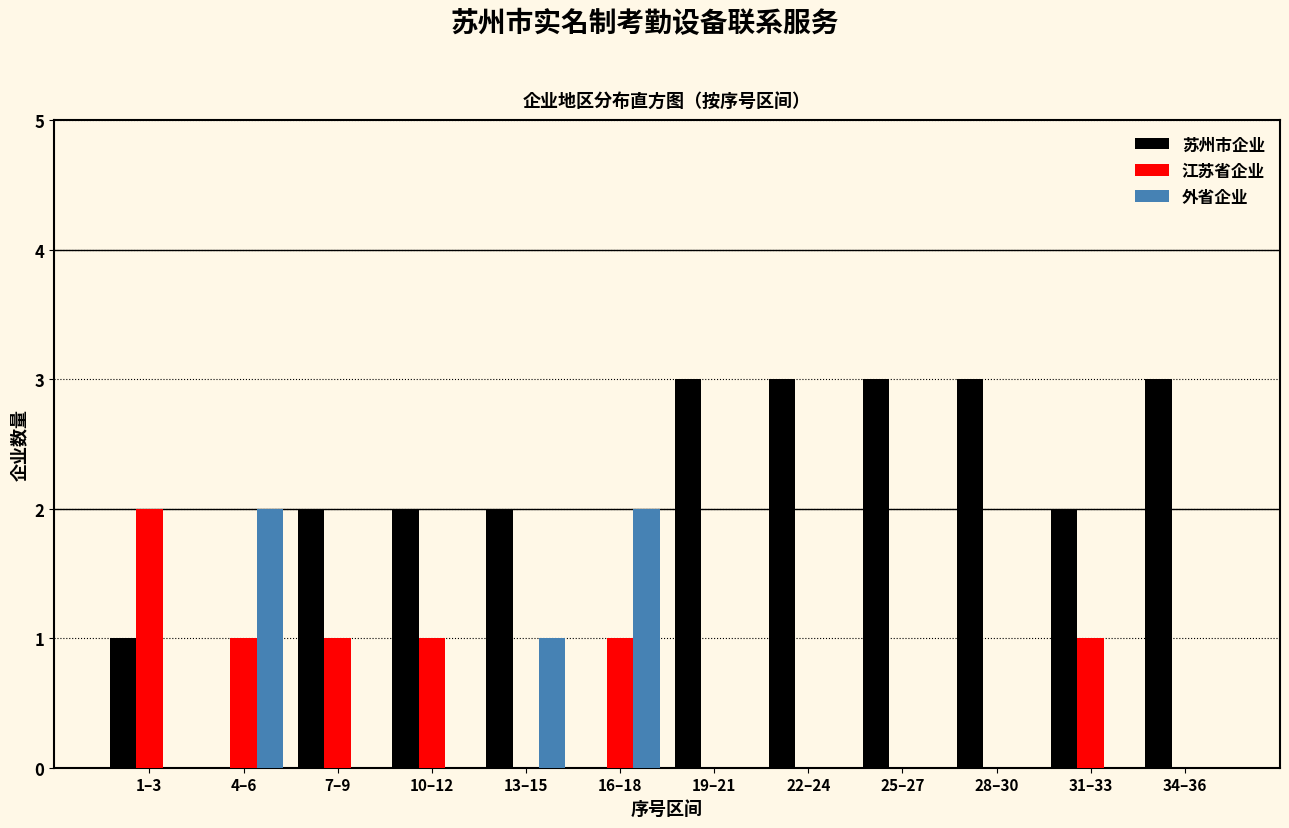

The value of 外省企业 at 10–12 is 0. True or false?

True